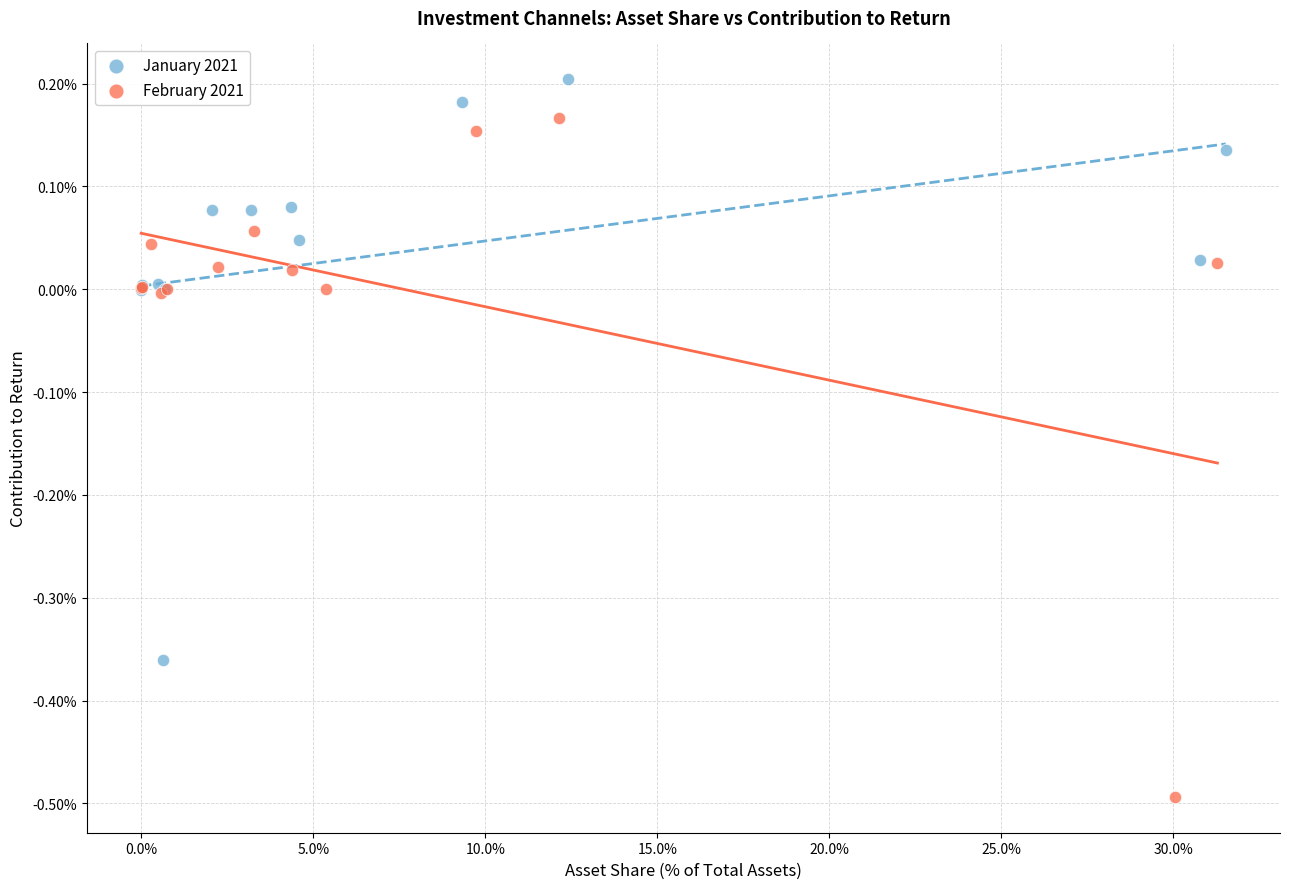

Which series reaches the maximum Y coordinate?

January 2021